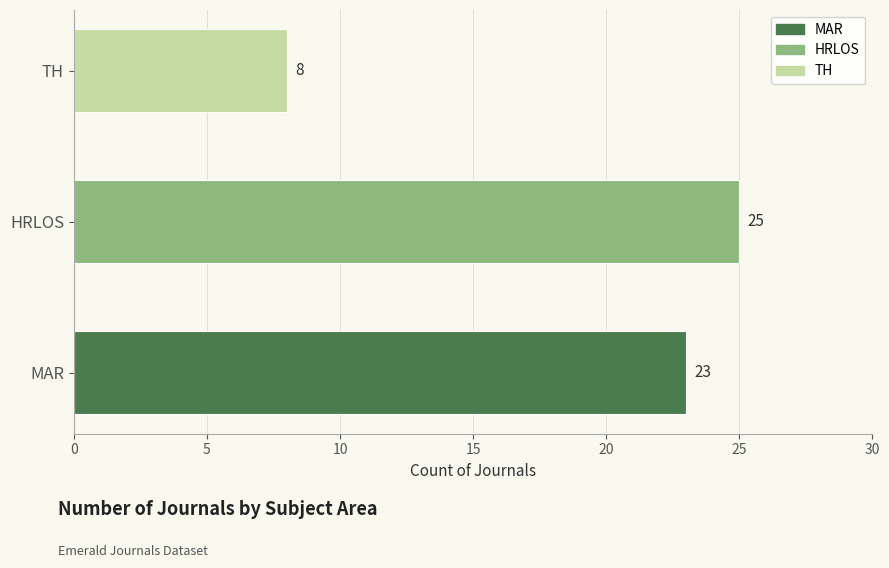

Reading bottom to top, transcribe all the data shown in this chart.

MAR=23	HRLOS=25	TH=8